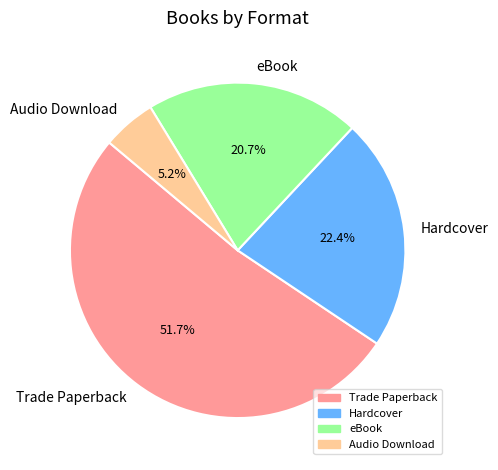

To the nearest percent, what is the average slice percentage?

25%